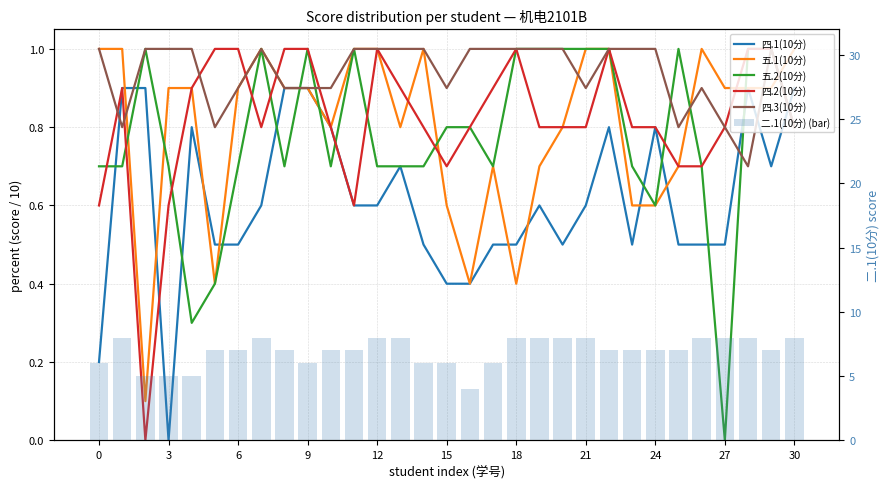

At how many categories does at least one series exceed 1?

31